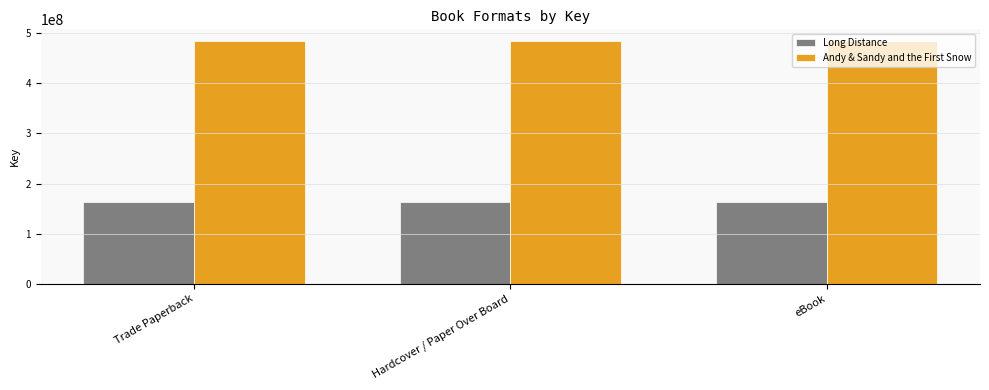

What is the label of the 2nd bar from the right?

Hardcover / Paper Over Board